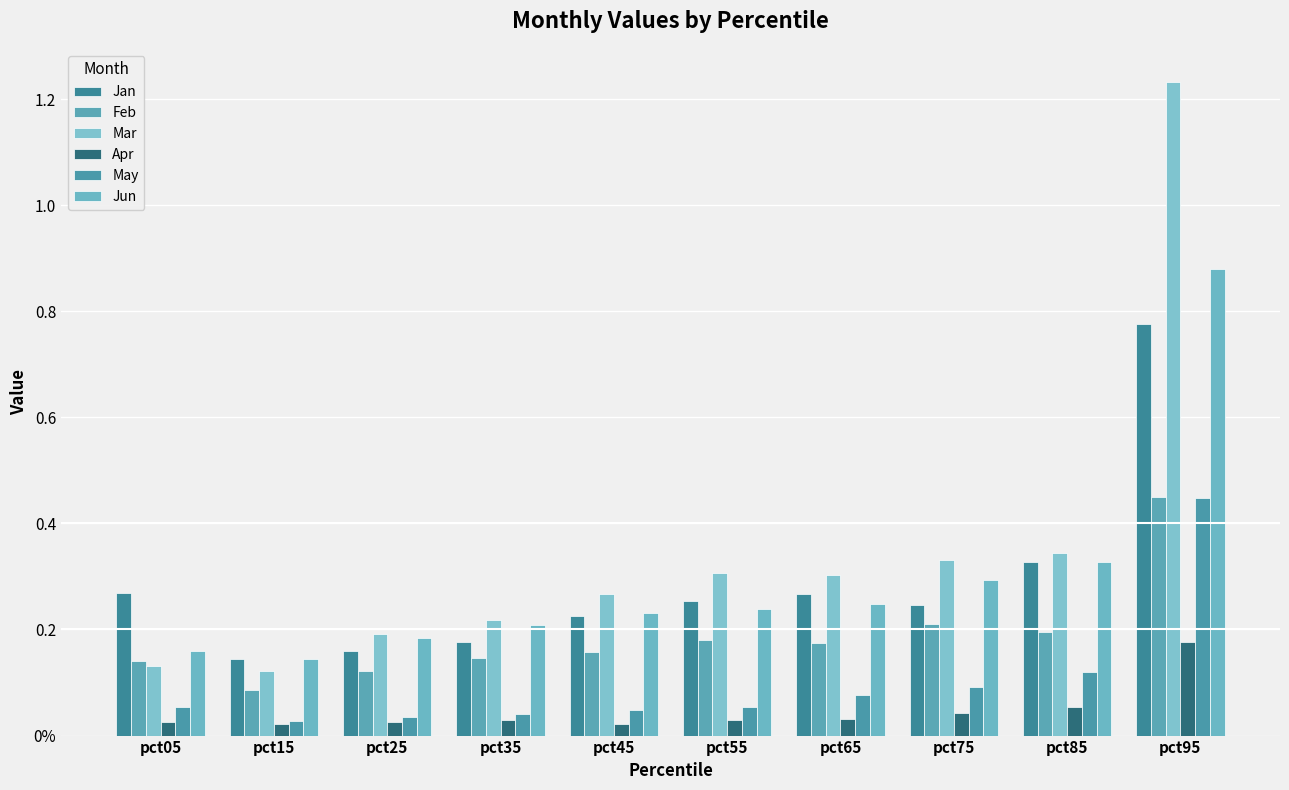

Are the bars grouped side by side (vs. stacked)?

Yes